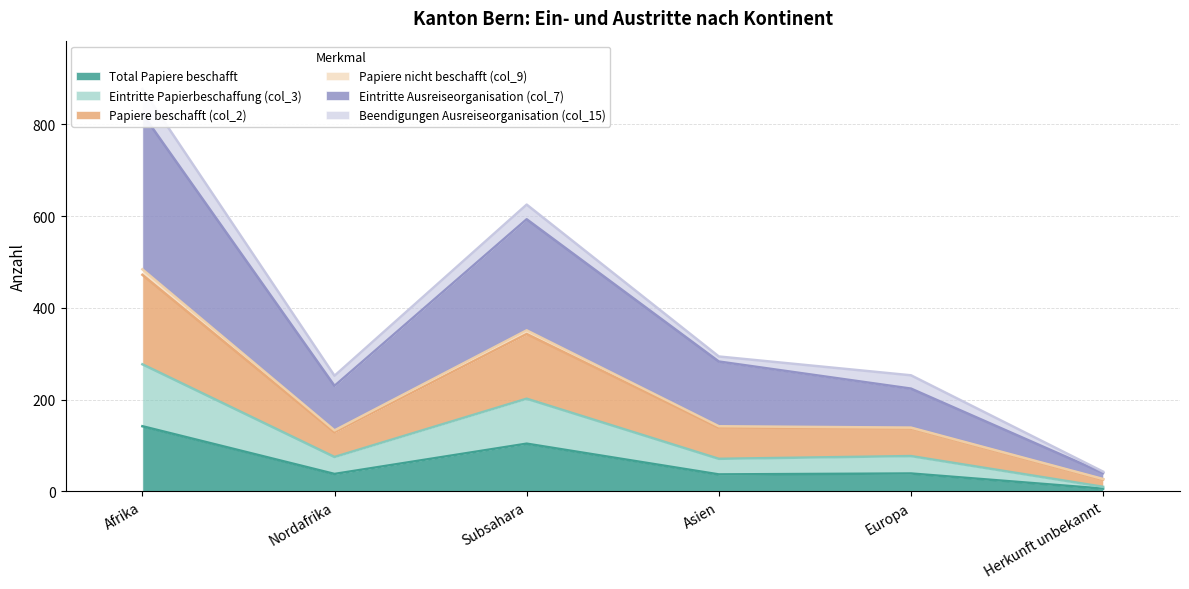

What is the sum of the Total Papiere beschafft values at Europa and Subsahara?

143